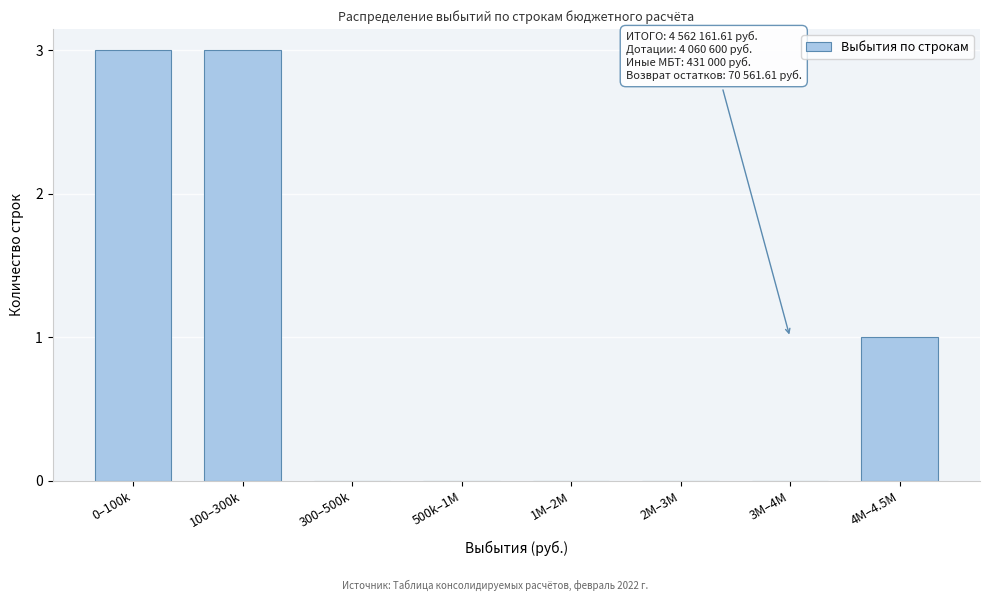

Reading left to right, list all the values displayed in this chart.

0–100k=3	100–300k=3	300–500k=0	500k–1M=0	1M–2M=0	2M–3M=0	3M–4M=0	4M–4.5M=1